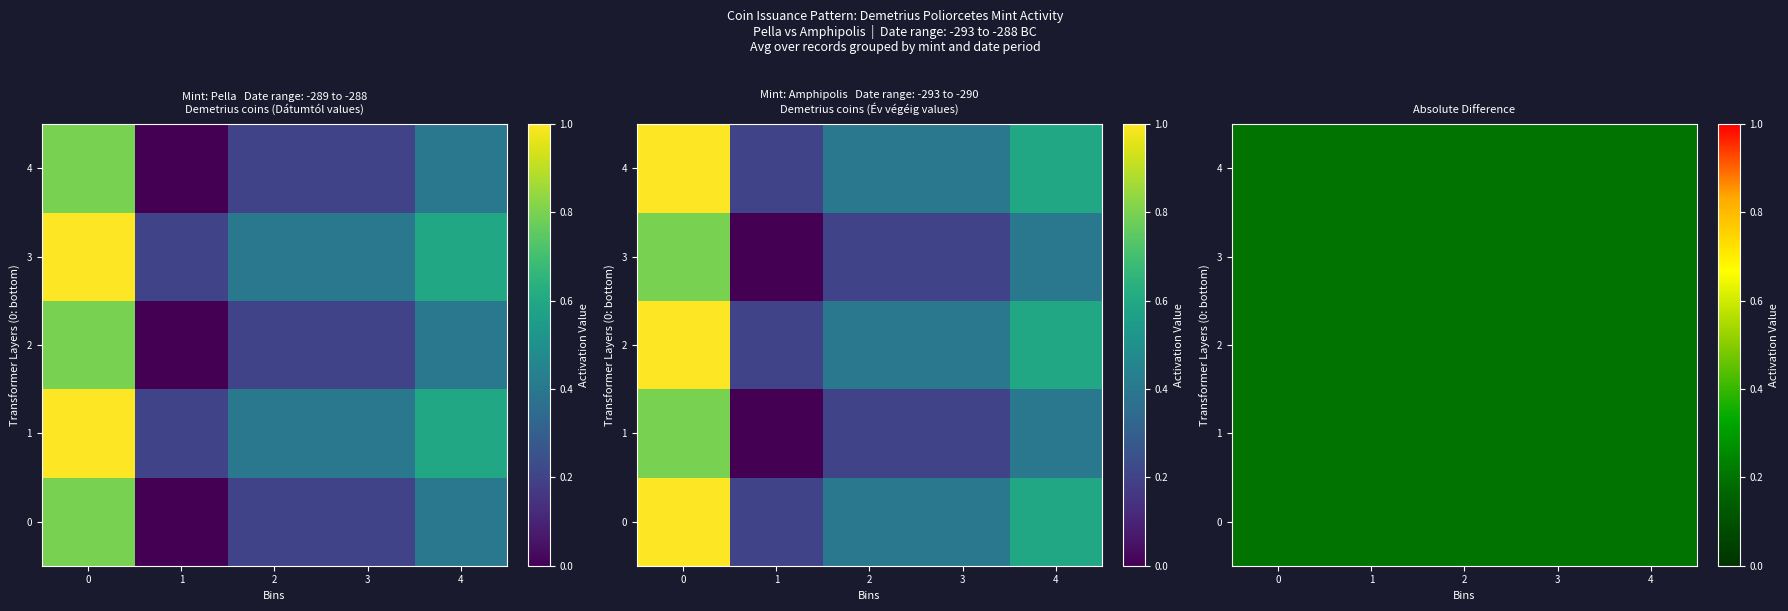

The Amphipolis series shows 1.0 at 0. True or false?

True